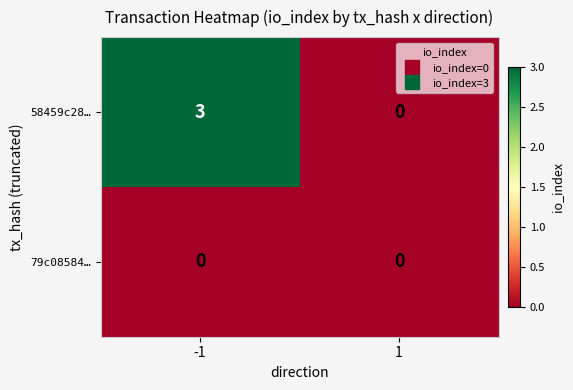

What is the approximate value of 58459c28… at -1?

3